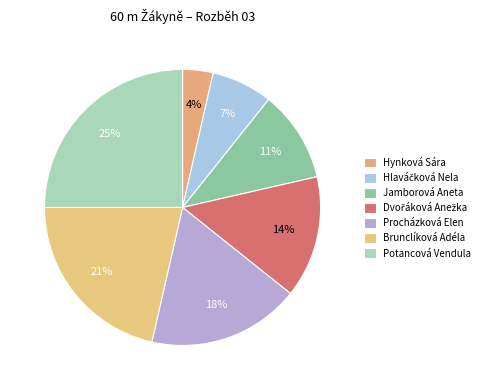

Rank the categories by value from lowest to highest.

Hynková Sára, Hlaváčková Nela, Jamborová Aneta, Dvořáková Anežka, Procházková Elen, Brunclíková Adéla, Potancová Vendula